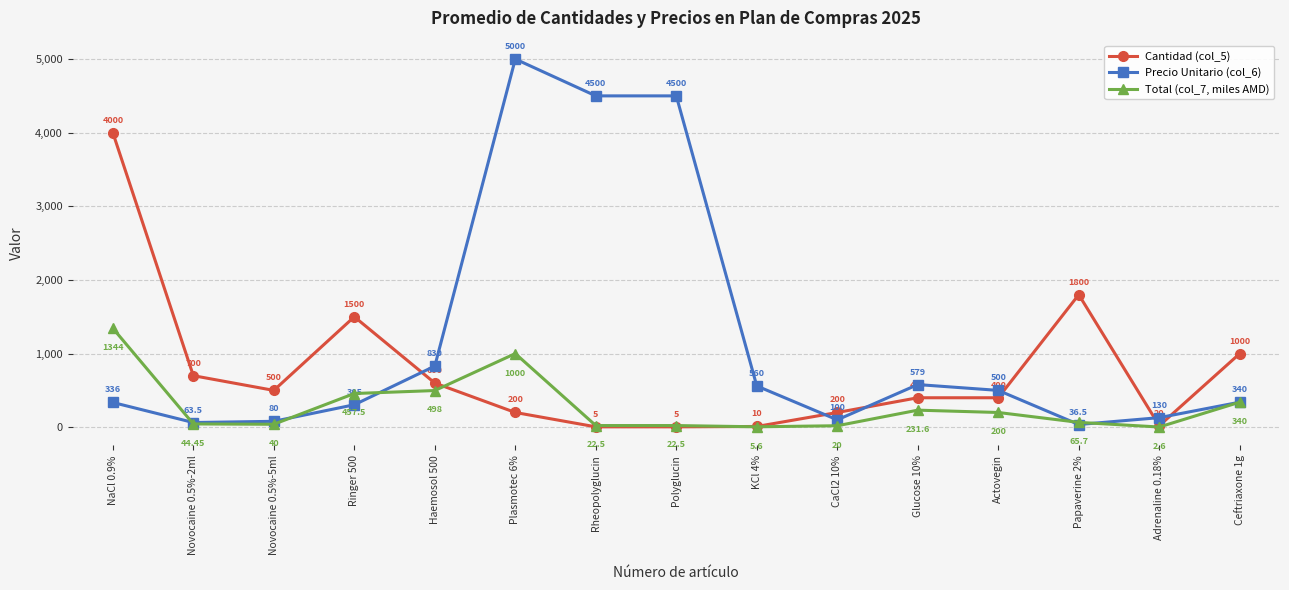

Reading left to right, what are all the values shown in this chart?

Cantidad (col_5): NaCl 0.9%=4000.0	Novocaine 0.5%-2ml=700.0	Novocaine 0.5%-5ml=500.0	Ringer 500=1500.0	Haemosol 500=600.0	Plasmotec 6%=200.0	Rheopolyglucin=5.0	Polyglucin=5.0	KCl 4%=10.0	CaCl2 10%=200.0	Glucose 10%=400.0	Actovegin=400.0	Papaverine 2%=1800.0	Adrenaline 0.18%=20.0	Ceftriaxone 1g=1000.0
Precio Unitario (col_6): NaCl 0.9%=336.0	Novocaine 0.5%-2ml=63.5	Novocaine 0.5%-5ml=80.0	Ringer 500=305.0	Haemosol 500=830.0	Plasmotec 6%=5000.0	Rheopolyglucin=4500.0	Polyglucin=4500.0	KCl 4%=560.0	CaCl2 10%=100.0	Glucose 10%=579.0	Actovegin=500.0	Papaverine 2%=36.5	Adrenaline 0.18%=130.0	Ceftriaxone 1g=340.0
Total (col_7, miles AMD): NaCl 0.9%=1344.0	Novocaine 0.5%-2ml=44.5	Novocaine 0.5%-5ml=40.0	Ringer 500=457.5	Haemosol 500=498.0	Plasmotec 6%=1000.0	Rheopolyglucin=22.5	Polyglucin=22.5	KCl 4%=5.6	CaCl2 10%=20.0	Glucose 10%=231.6	Actovegin=200.0	Papaverine 2%=65.7	Adrenaline 0.18%=2.6	Ceftriaxone 1g=340.0